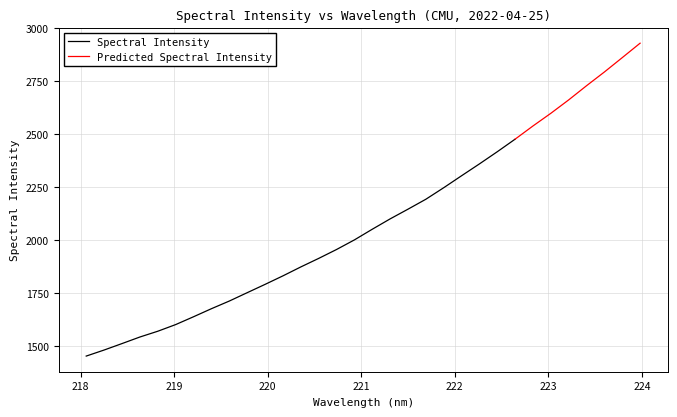

The chart shows a value of 745.0 at 221.8812. True or false?

False